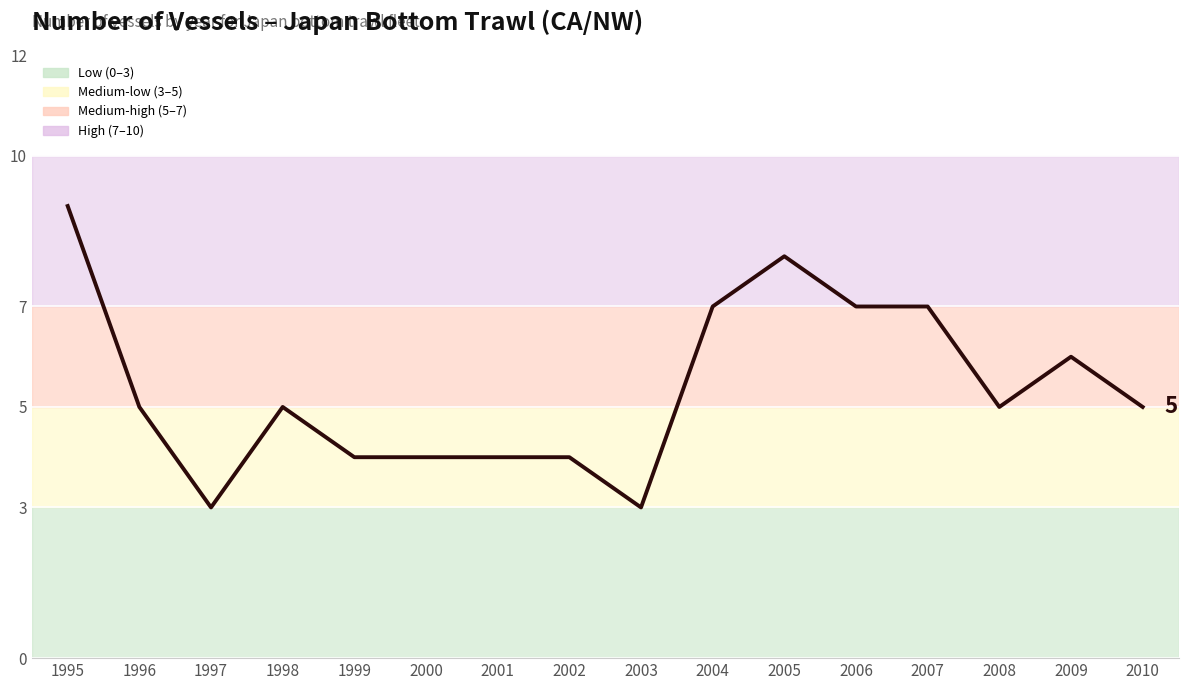

Is this an area chart (filled region under the line)?

No